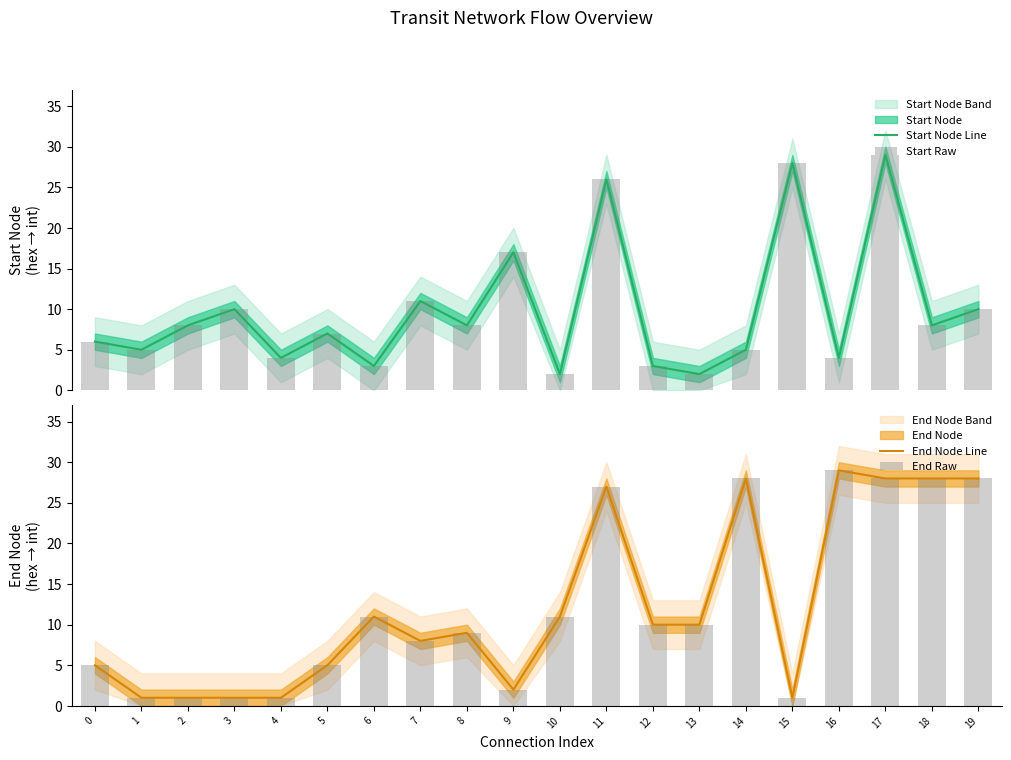

What is the sum of all End Raw values?

244